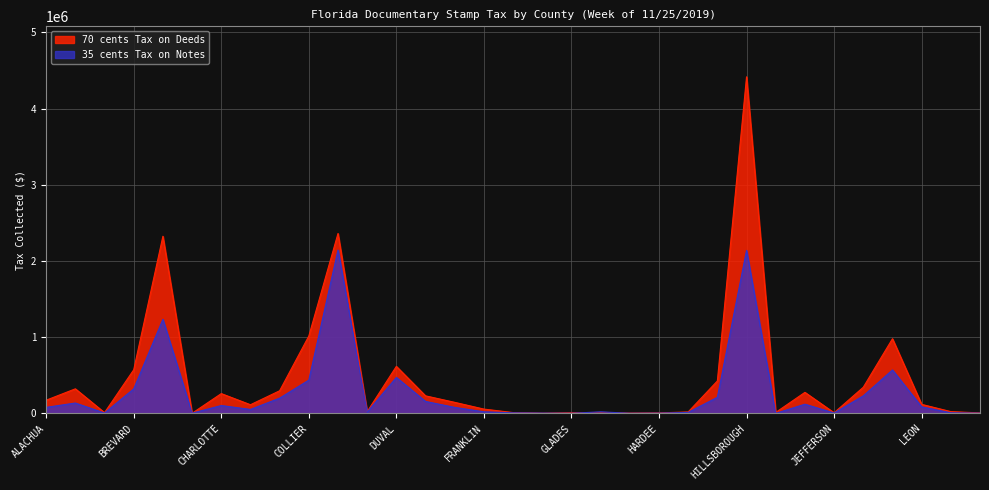

What is the difference between the maximum and minimum values in the 35 cents Tax on Notes series?

2143287.3